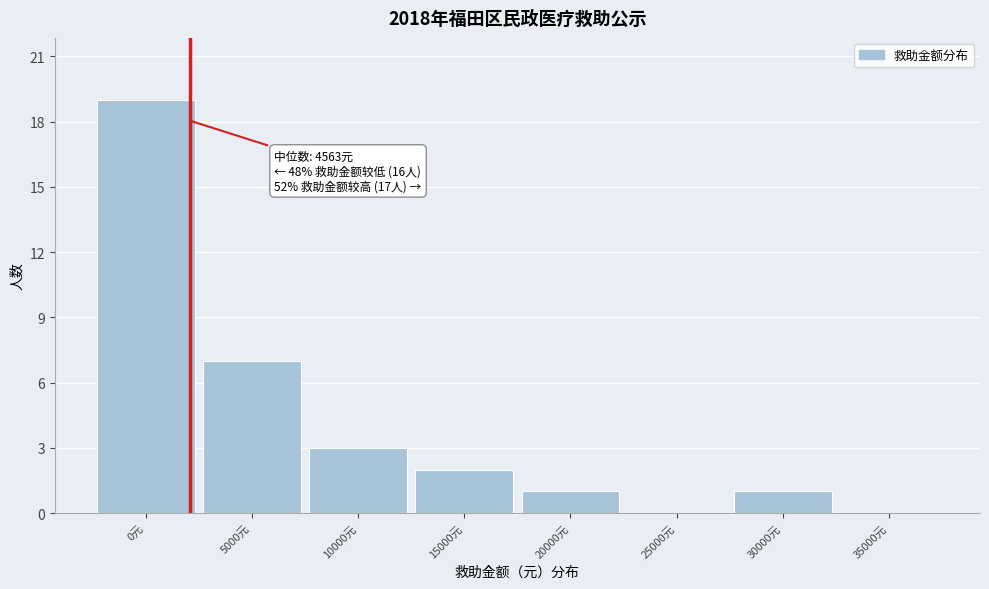

Reading right to left, transcribe all the data shown in this chart.

35000元=0	30000元=1	25000元=0	20000元=1	15000元=2	10000元=3	5000元=7	0元=19